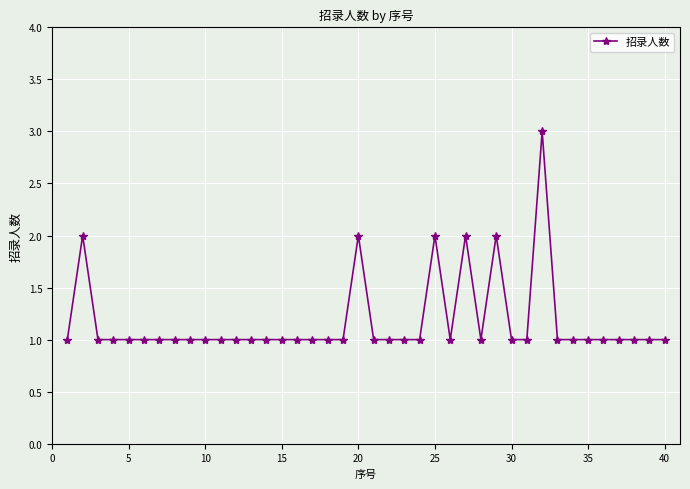

What is the value of the 39th point from the left?

1